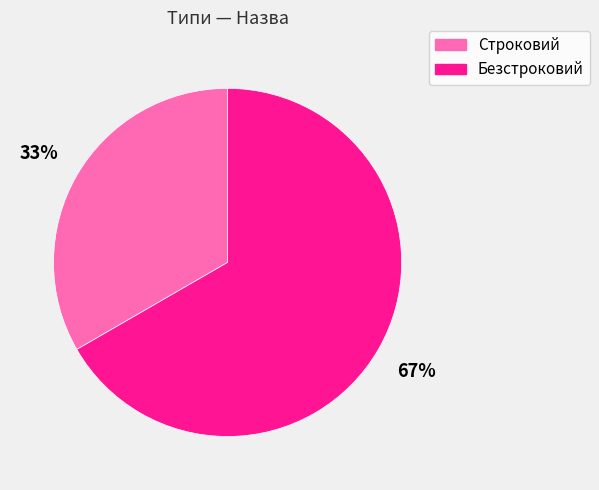

To the nearest percent, what is the combined percentage of Безстроковий and Строковий?

100%